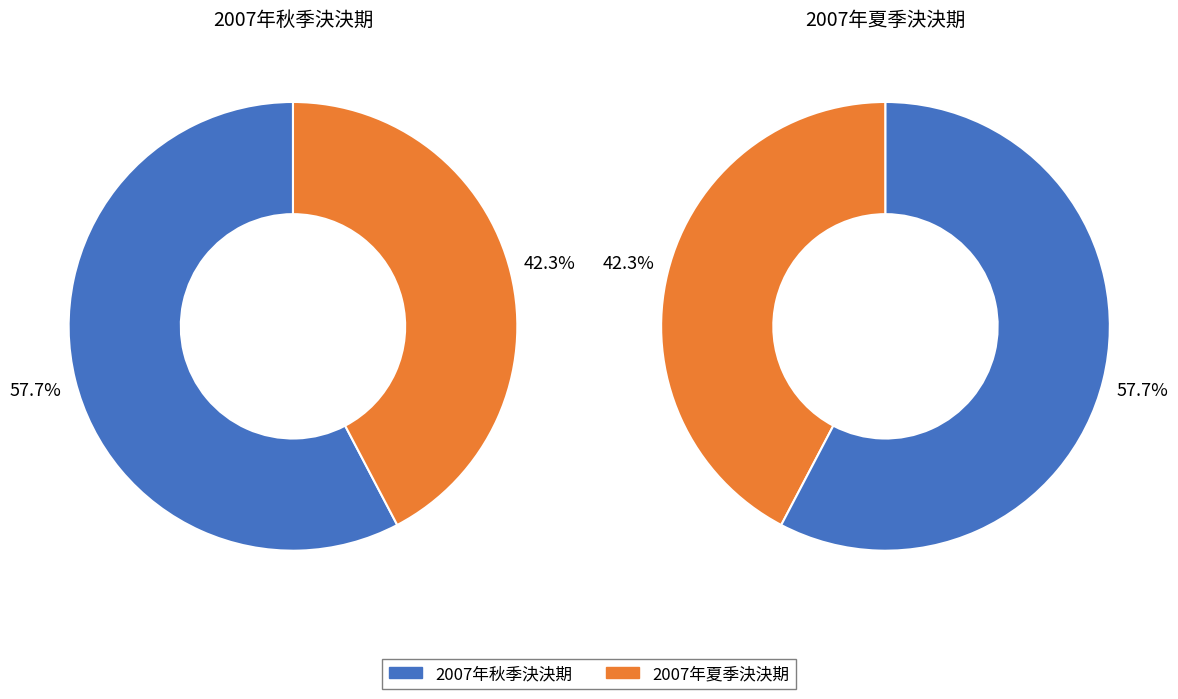

To the nearest percent, what is the combined percentage of values and 1?

100%